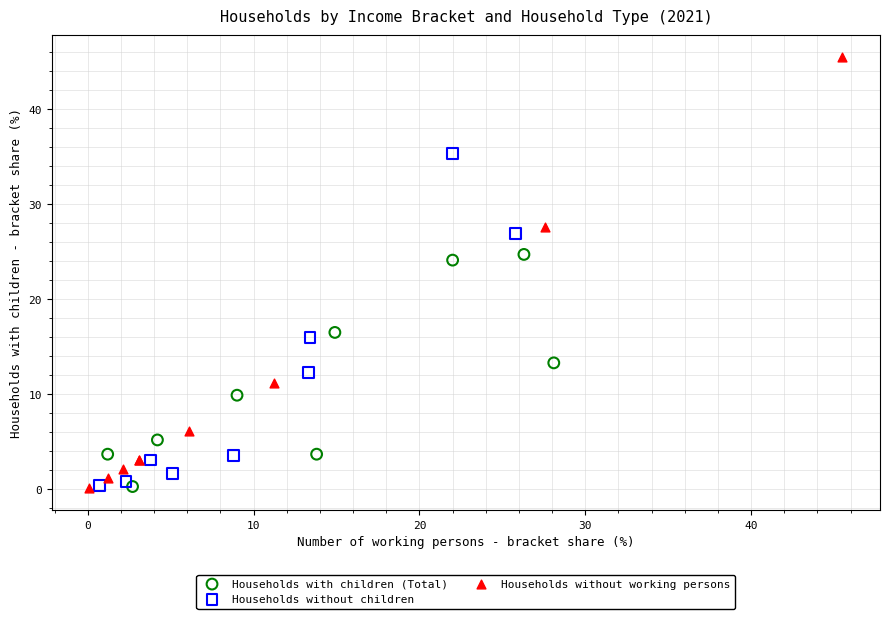

What are all the series names shown in the legend?

Households with children (Total), Households without children, Households without working persons